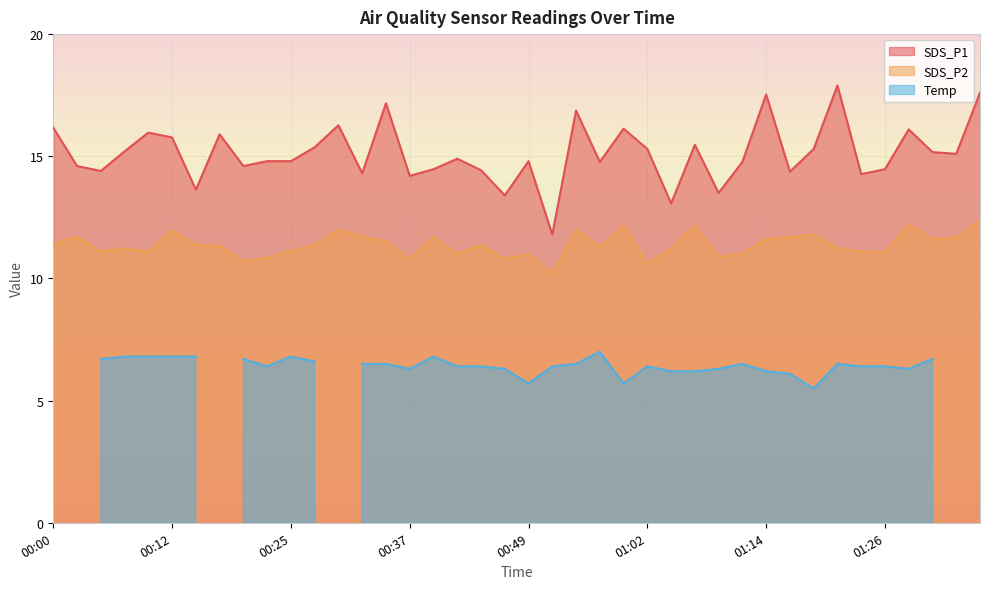

What is the label of the 27th point from the right?

00:32